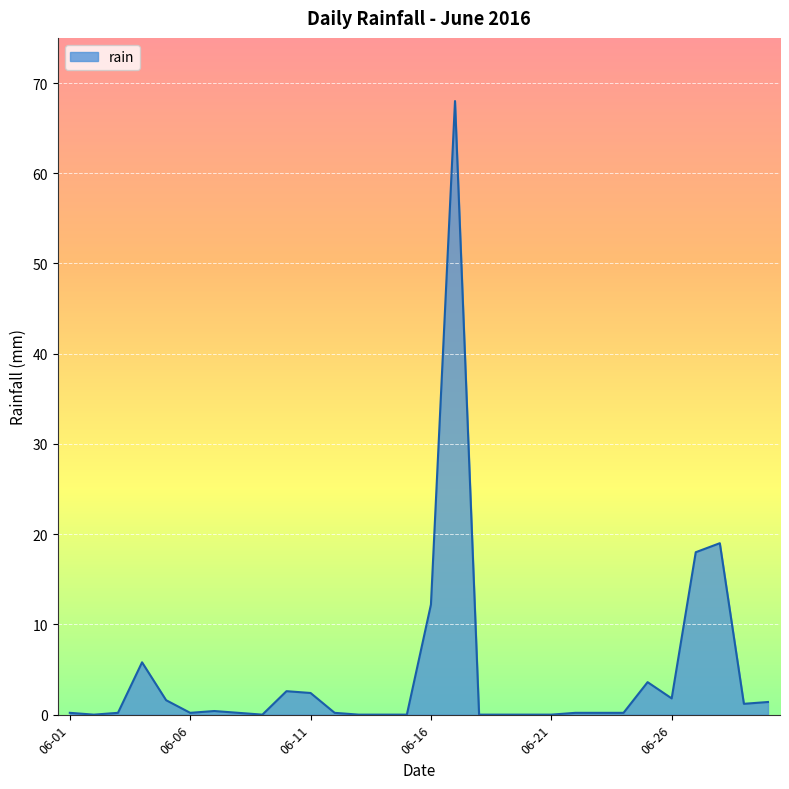

What is the maximum value shown in the chart?

68.0